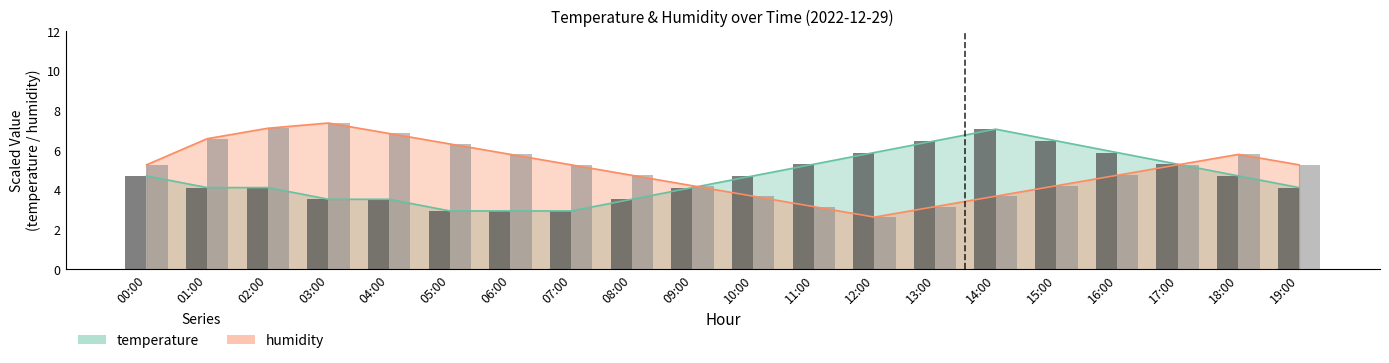

Count the number of categories in the chart.

20